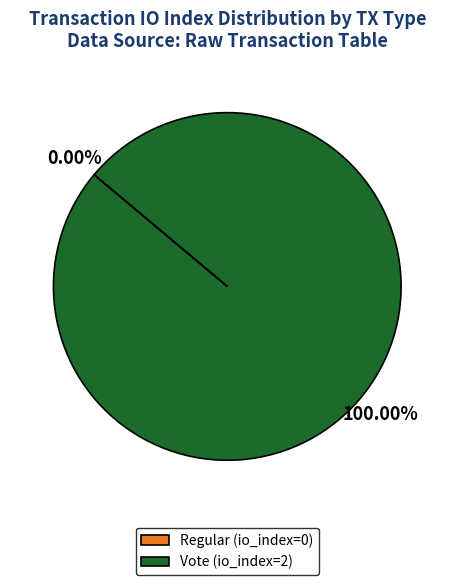

To the nearest percent, what is the average slice percentage?

50%